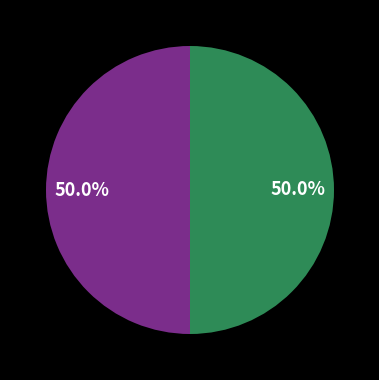

Count the number of slices in the pie.

2